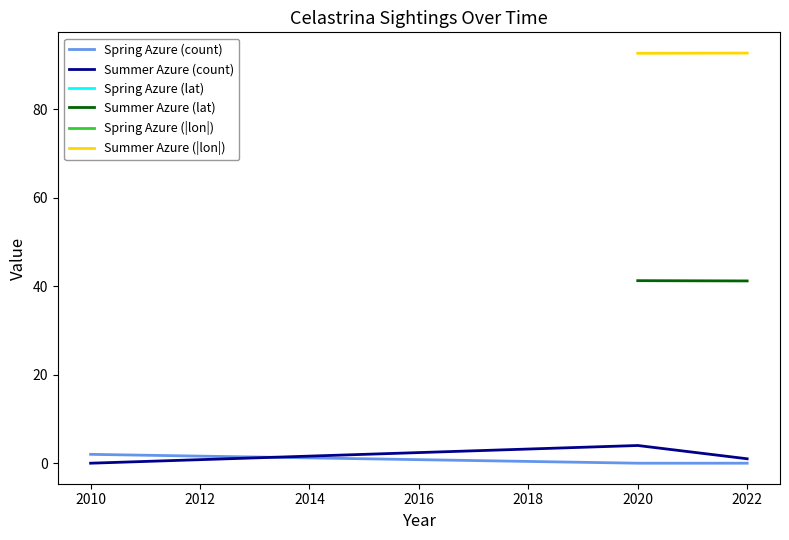

What are all the series names shown in the legend?

Spring Azure (count), Summer Azure (count), Spring Azure (lat), Summer Azure (lat), Spring Azure (|lon|), Summer Azure (|lon|)